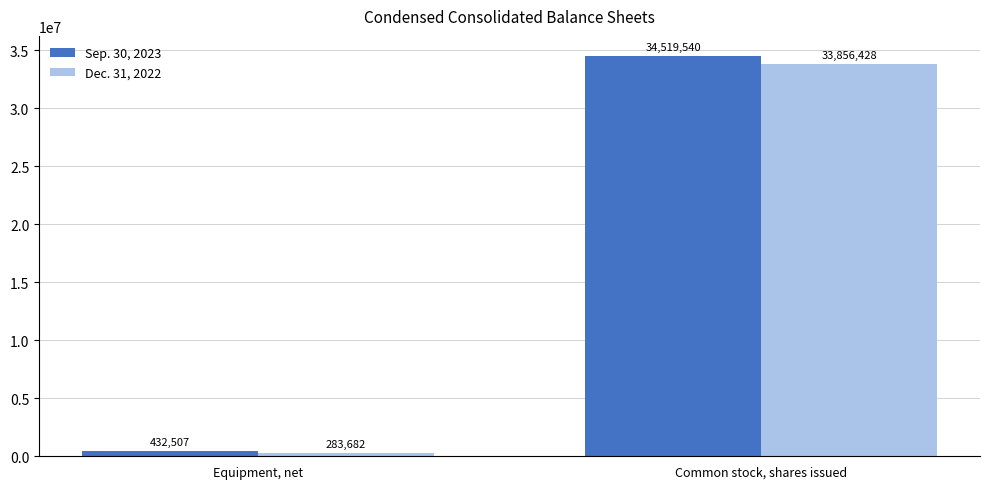

Reading left to right, transcribe all the data shown in this chart.

Sep. 30, 2023: 432507	34519540
Dec. 31, 2022: 283682	33856428